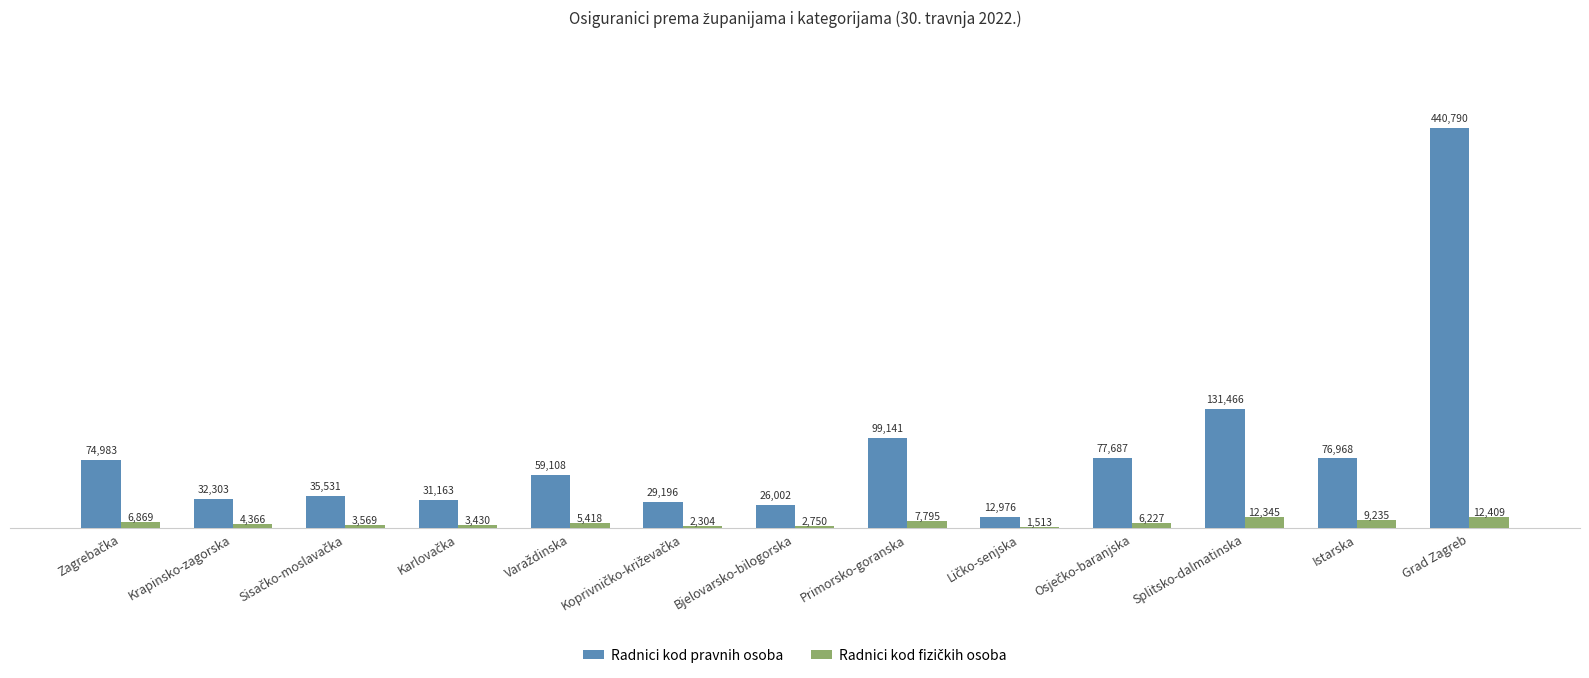

How many data points does each series have?

13